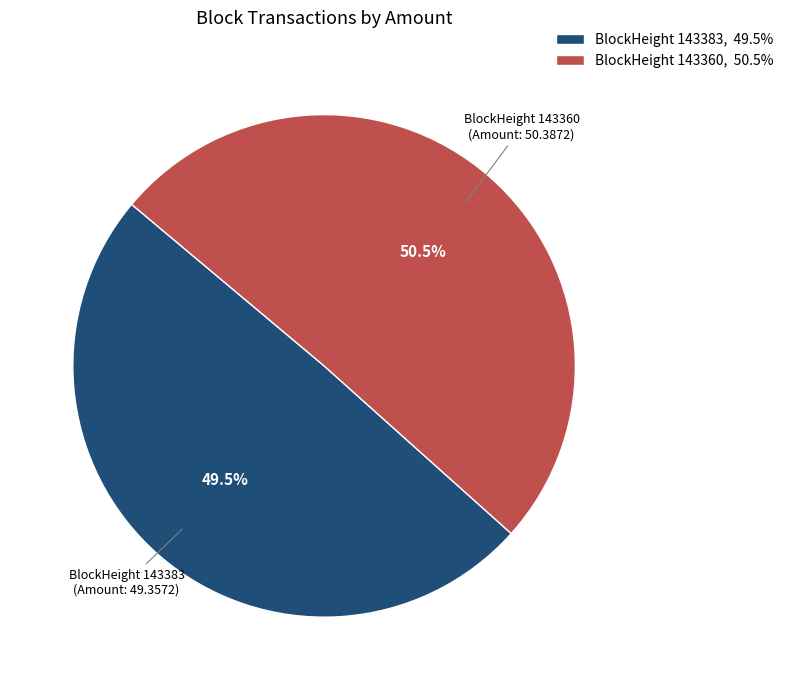

Count the number of slices in the pie.

2